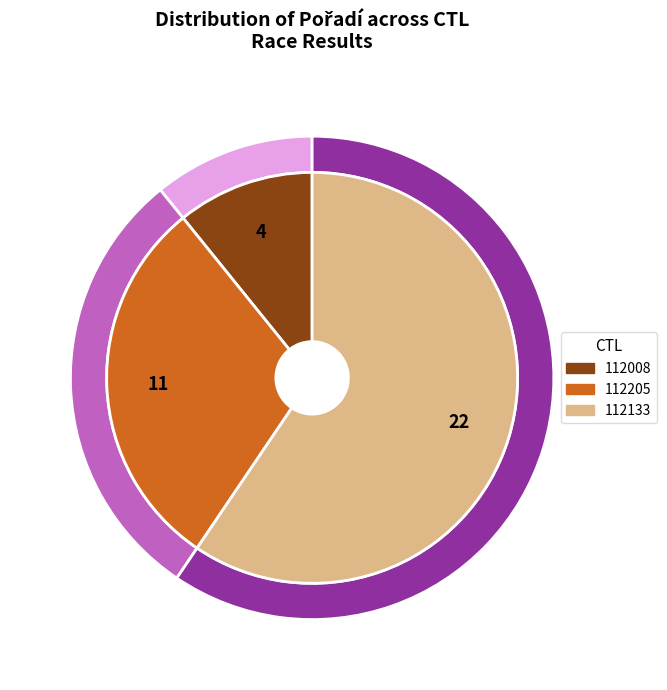

To the nearest percent, what is the combined percentage of 112133 and 112008?

70%